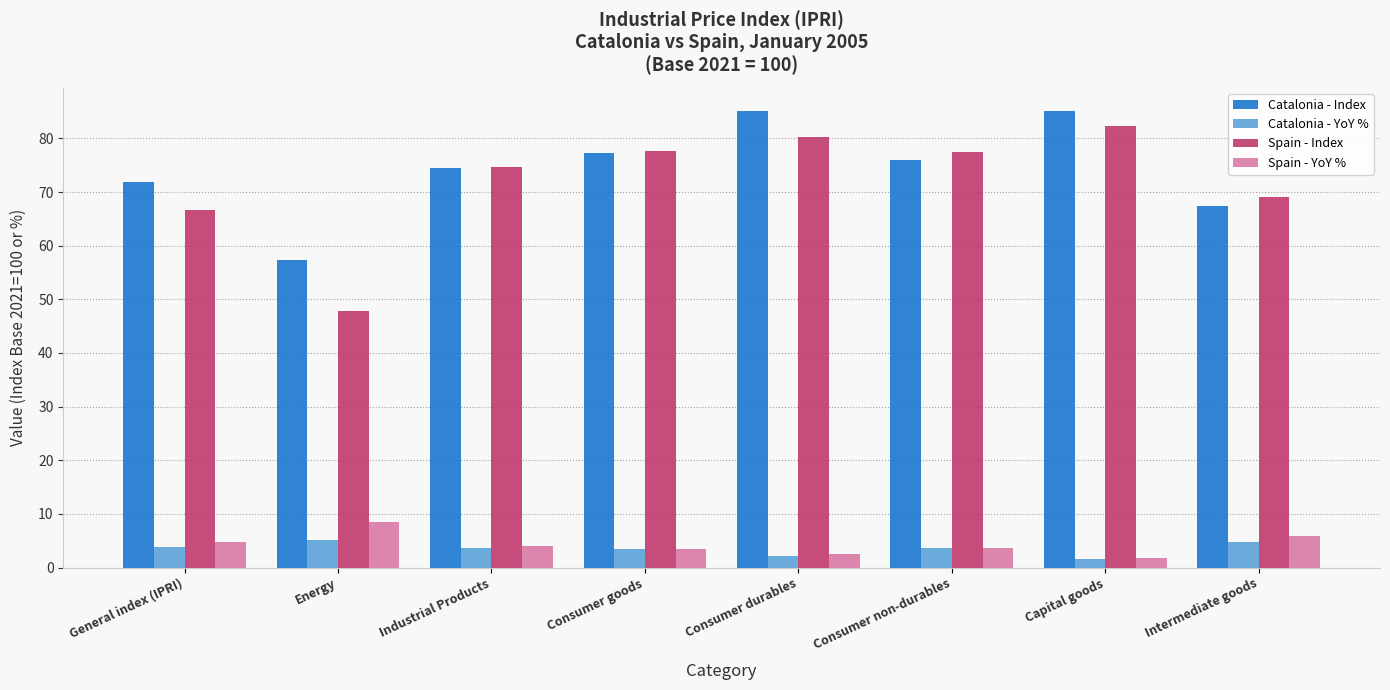

What is the label of the 8th bar from the right?

General index (IPRI)